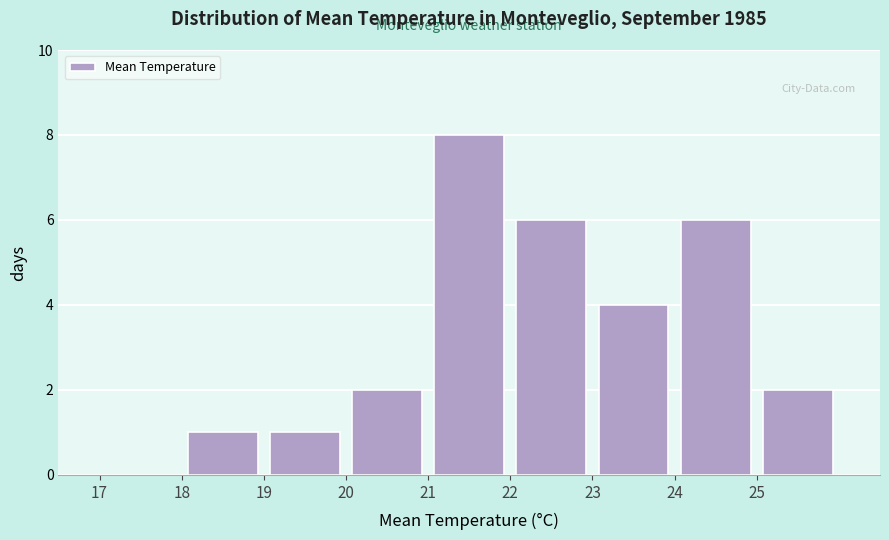

Reading left to right, transcribe this chart: for each bar, give the range it covers on the x-axis and its height. The values are not printed on the chart, so give them approximately, as read against the axis.

17 to 18: 0
18 to 19: 1
19 to 20: 1
20 to 21: 2
21 to 22: 8
22 to 23: 6
23 to 24: 4
24 to 25: 6
25 to 26: 2